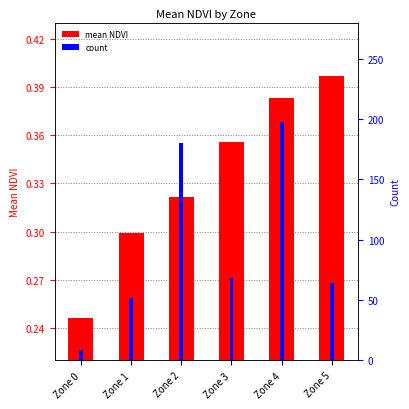

What is the smallest value displayed?

0.2